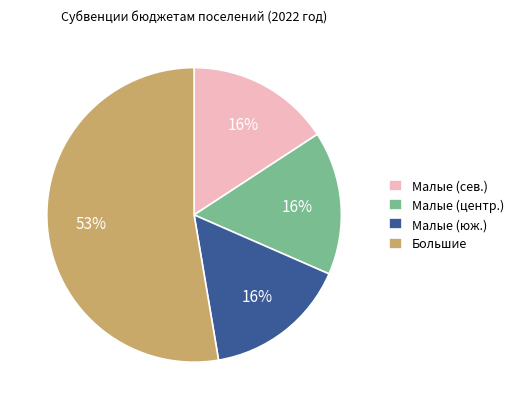

Does Малые (сев.) represent more than half of the total?

No